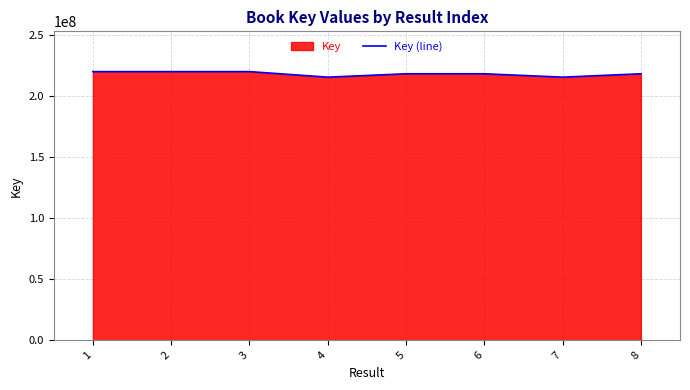

Where does the data first go above 218168372?

1